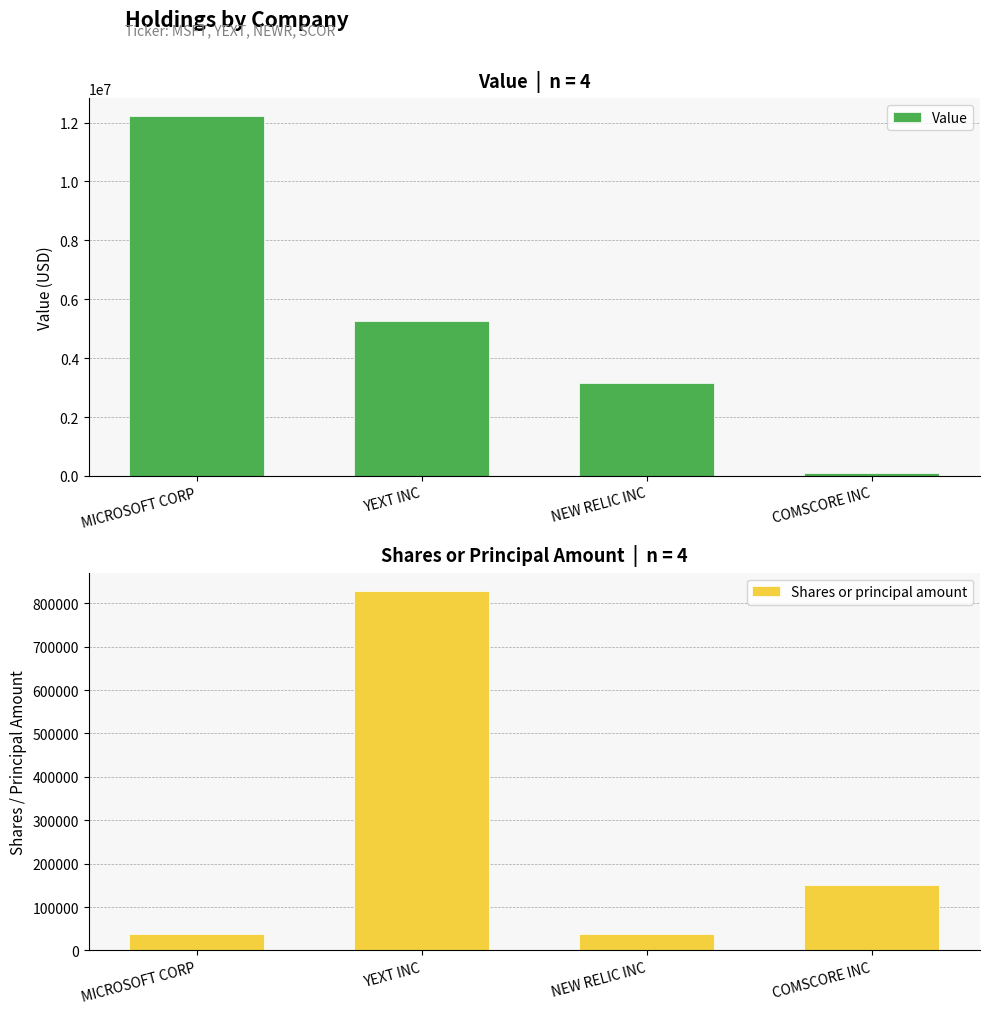

Which series has the widest spread of values?

Value